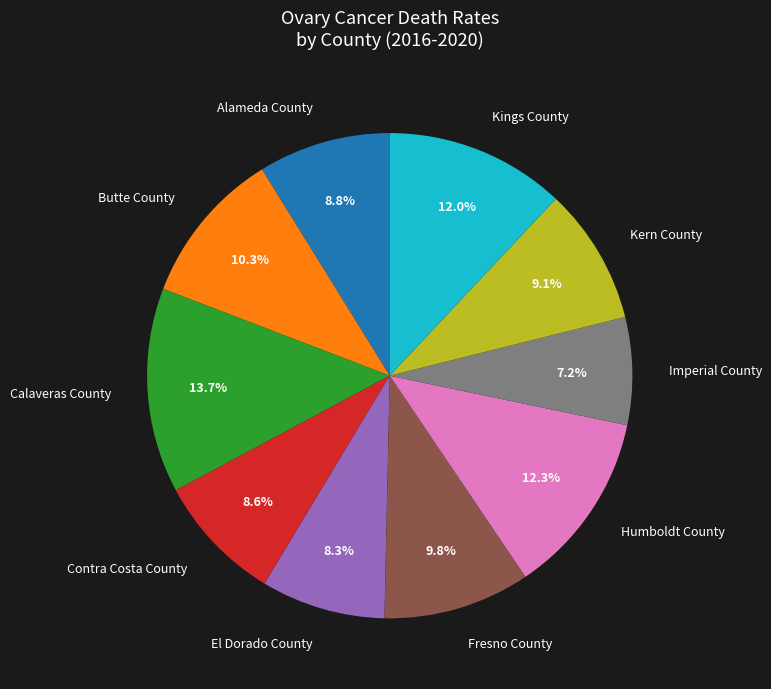

Which slice is the smallest?

Imperial County